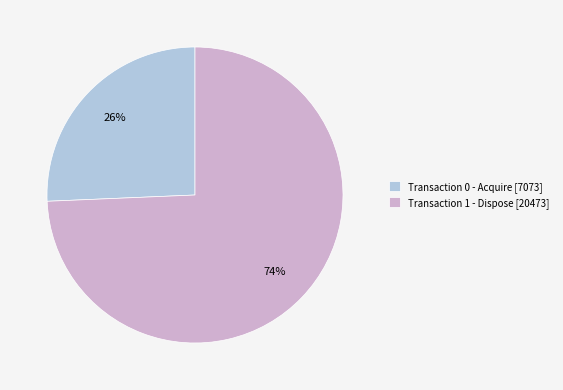

To the nearest percent, what is the average slice percentage?

50%